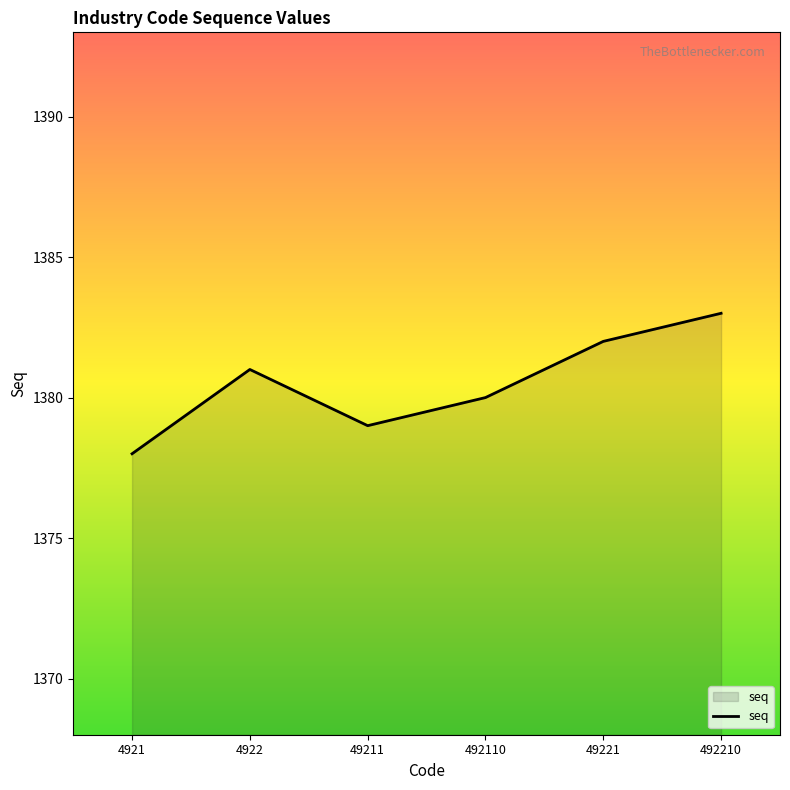

Where is the first local minimum?

49211